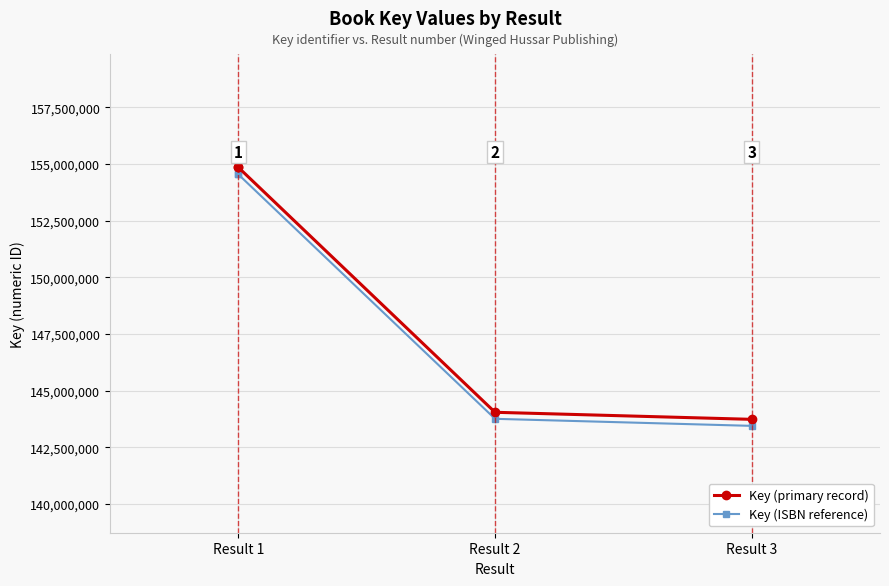

List the series in order of their peak value, highest first.

Key (primary record), Key (ISBN reference)